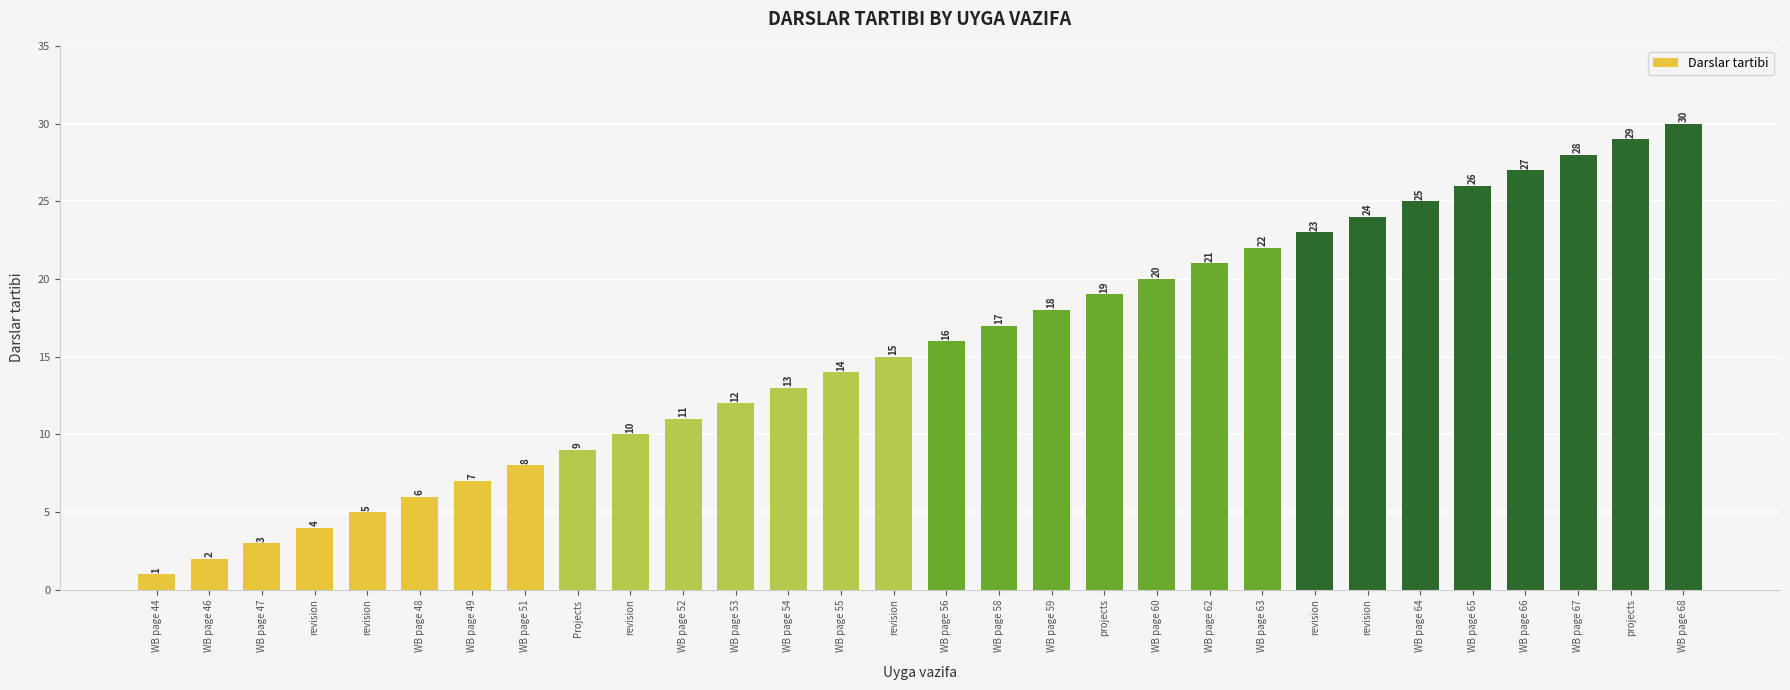

Is it true that the value at WB page 51 is 3?

False